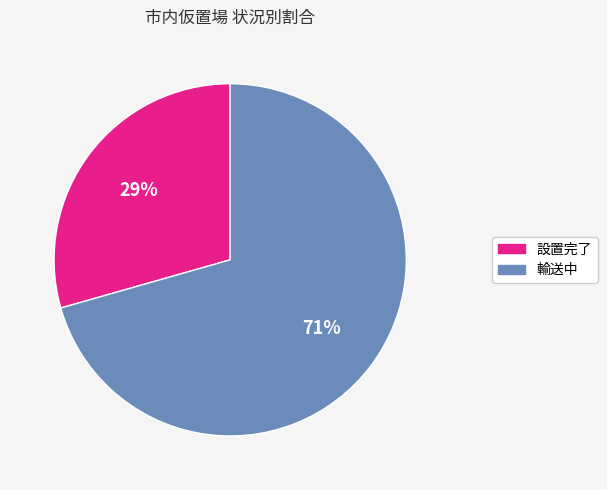

How many segments does this pie chart have?

2